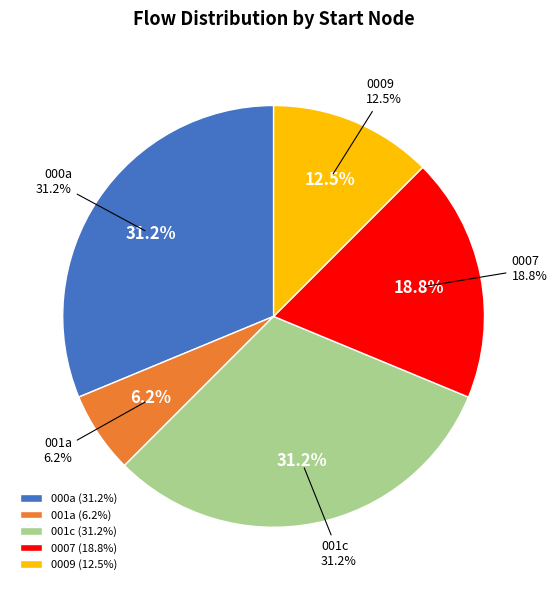

Is there a majority slice in this chart?

No